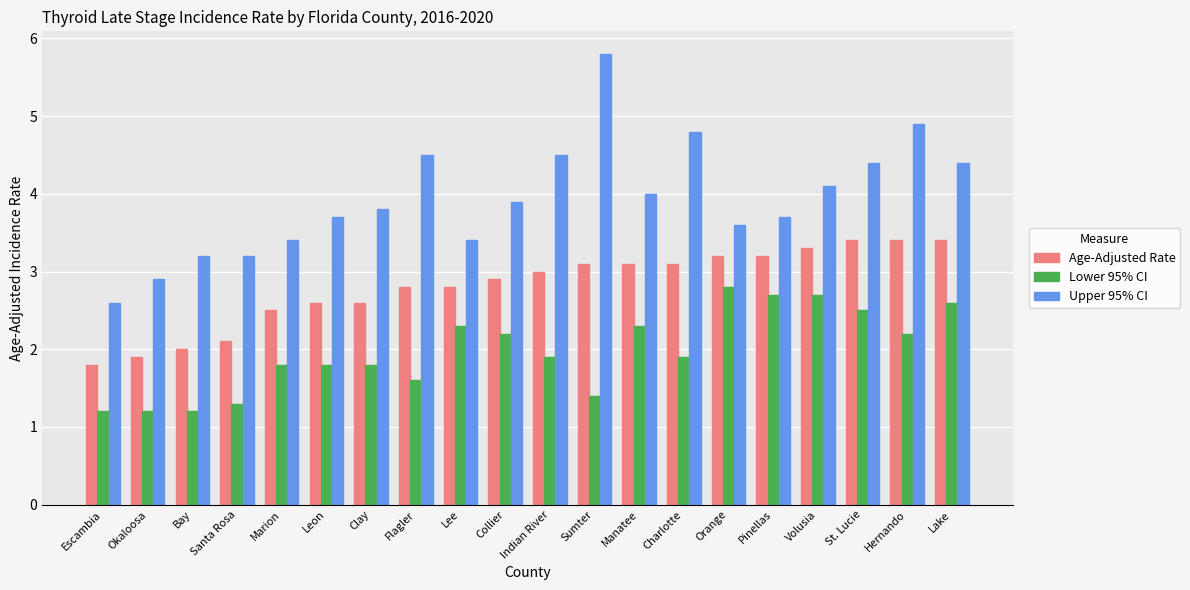

Which series changed the most between Bay and Indian River?

Upper 95% CI